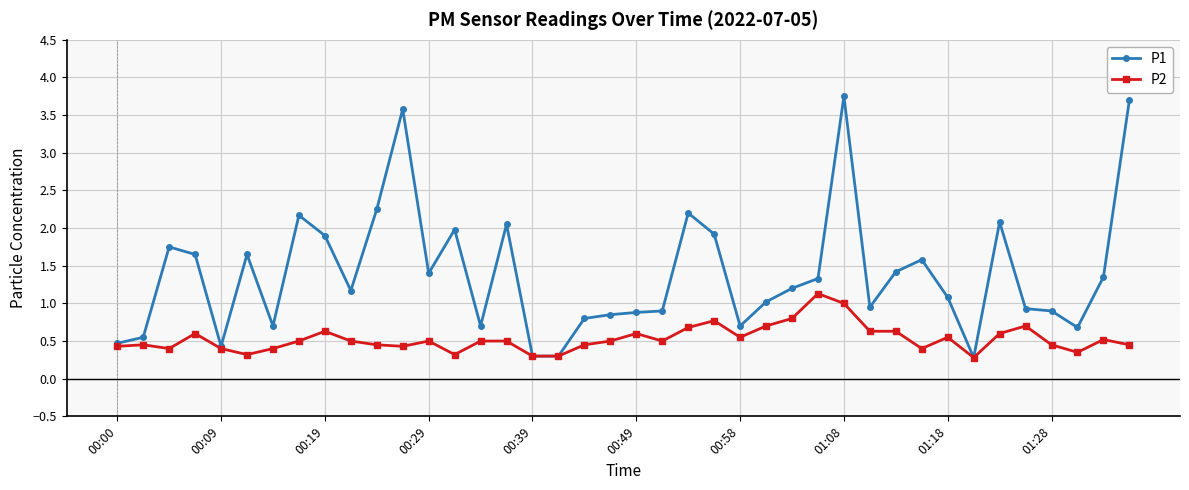

True or false: P1 has more than 1 interior local peaks.

True